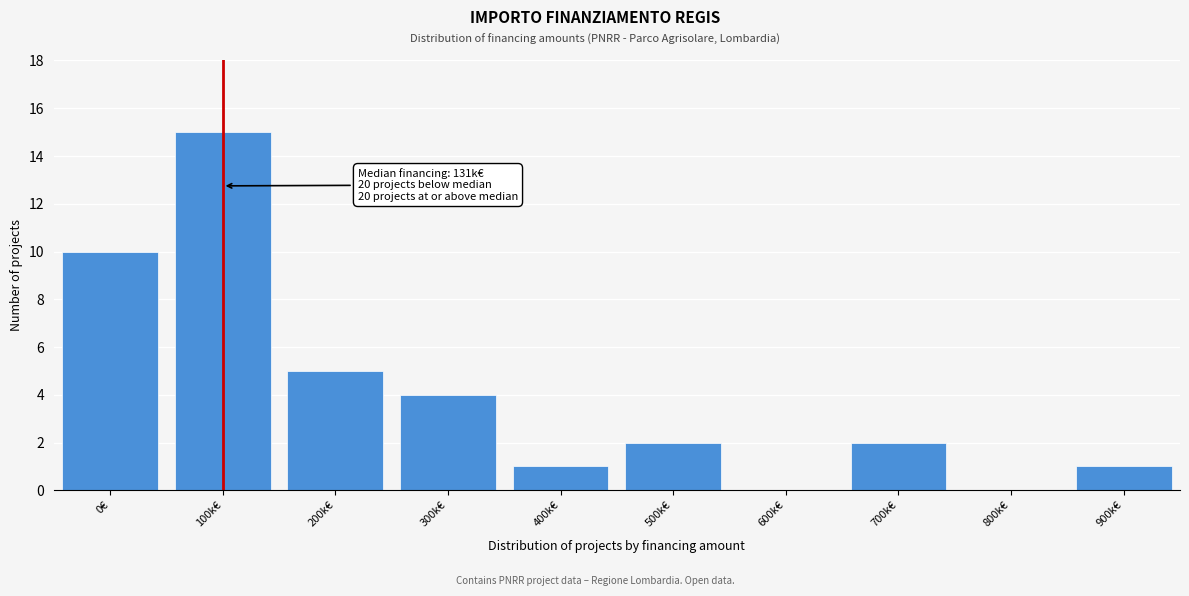

Reading left to right, transcribe all the data shown in this chart.

0€=10	100k€=15	200k€=5	300k€=4	400k€=1	500k€=2	600k€=0	700k€=2	800k€=0	900k€=1